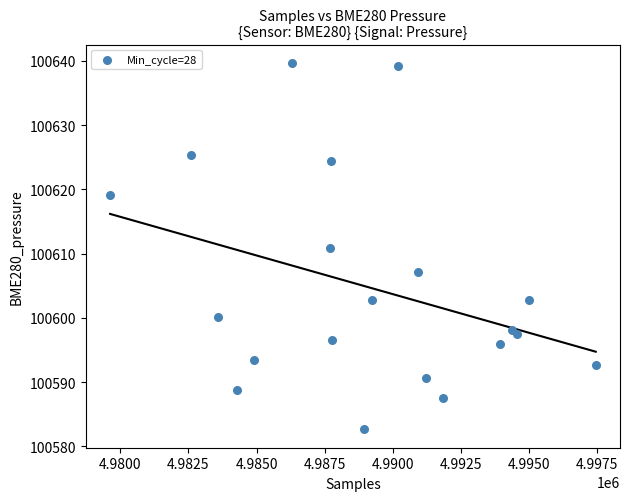

What is the range of Y values (max minus min)?

57.1